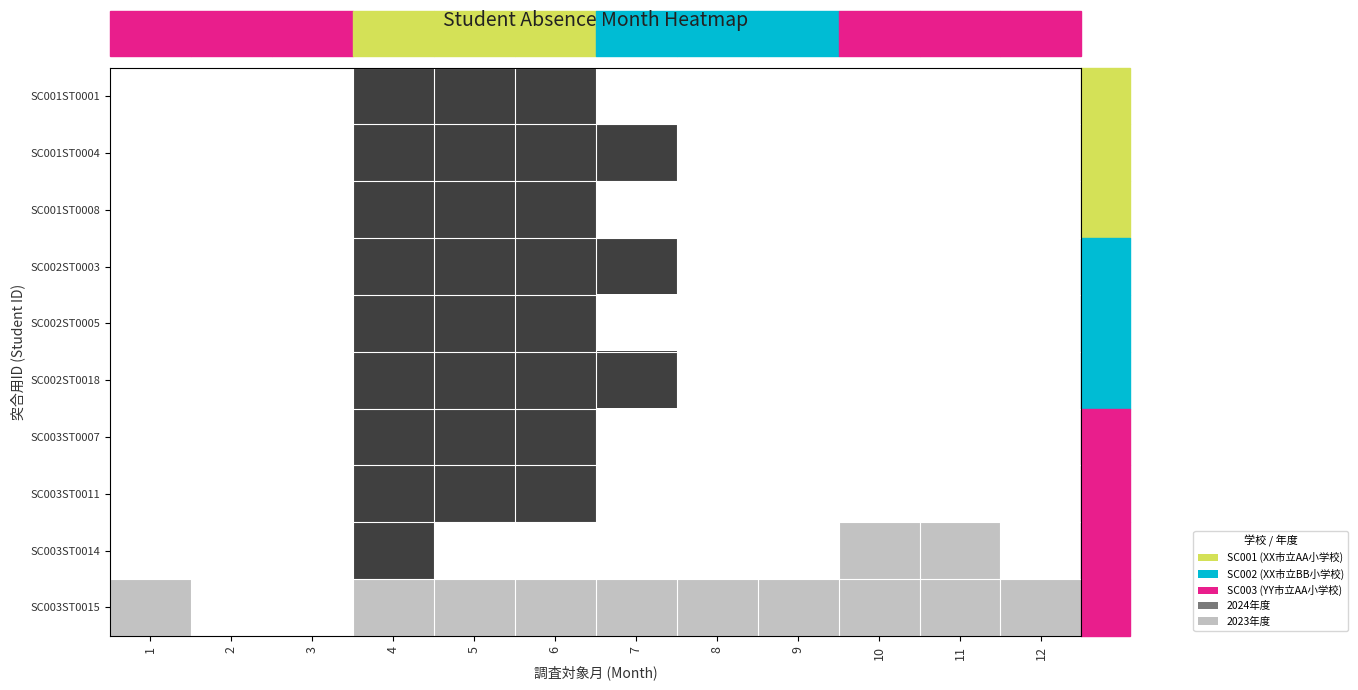

At which category is the sum across all series the highest?

4